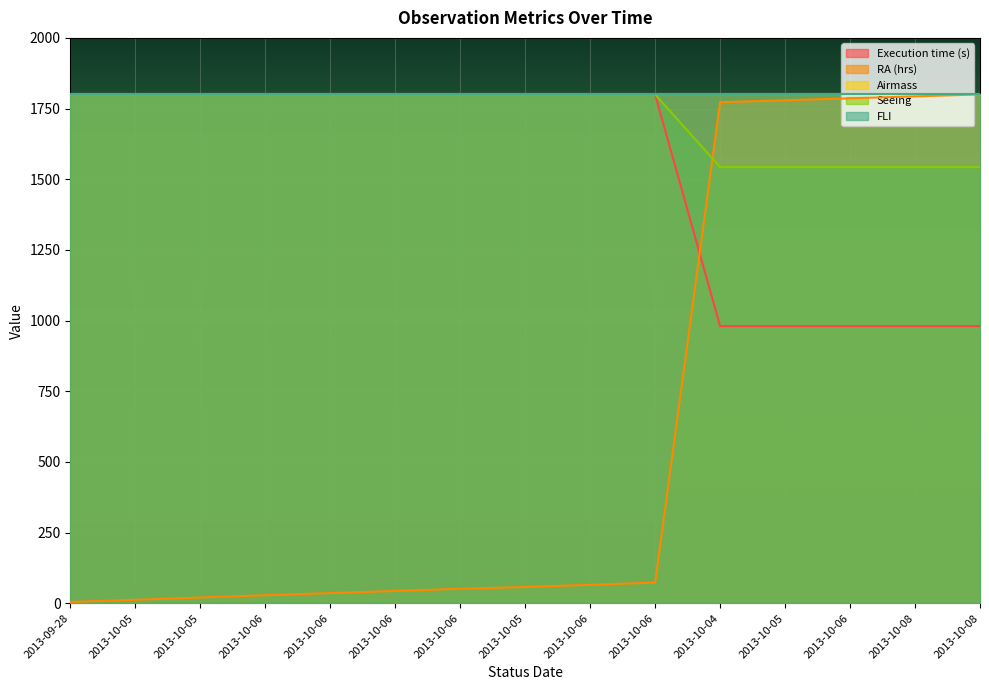

At which category is the sum across all series the highest?

2013-10-08